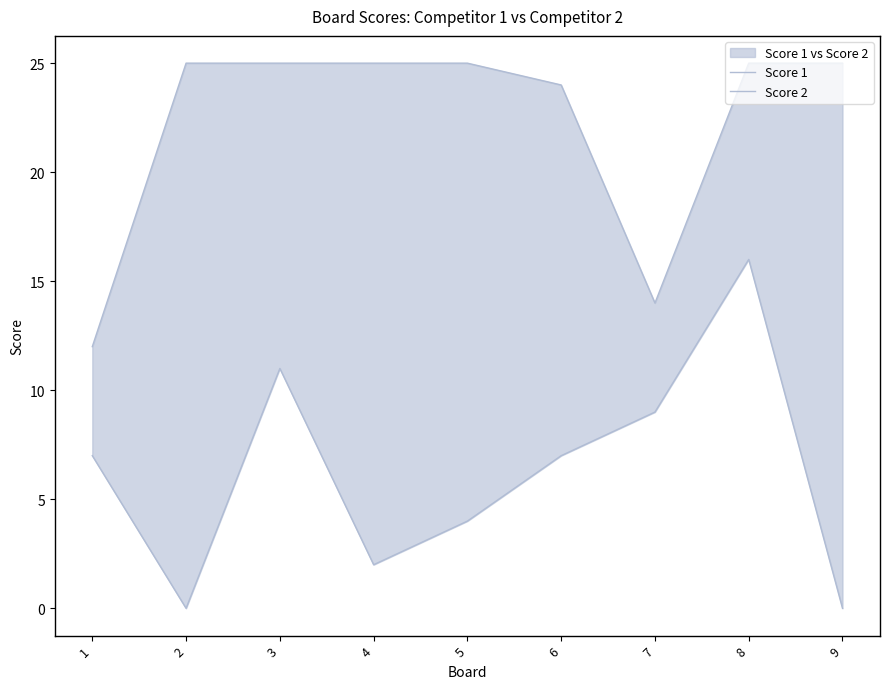

Is it true that Score 2 equals 4 at 5?

True